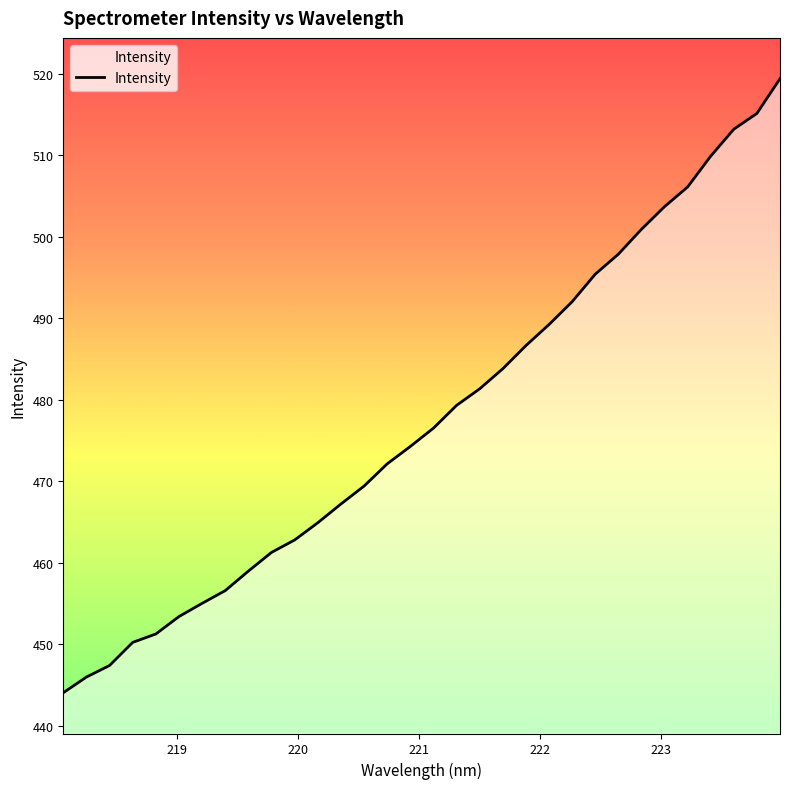

What is the smallest value displayed?

444.1